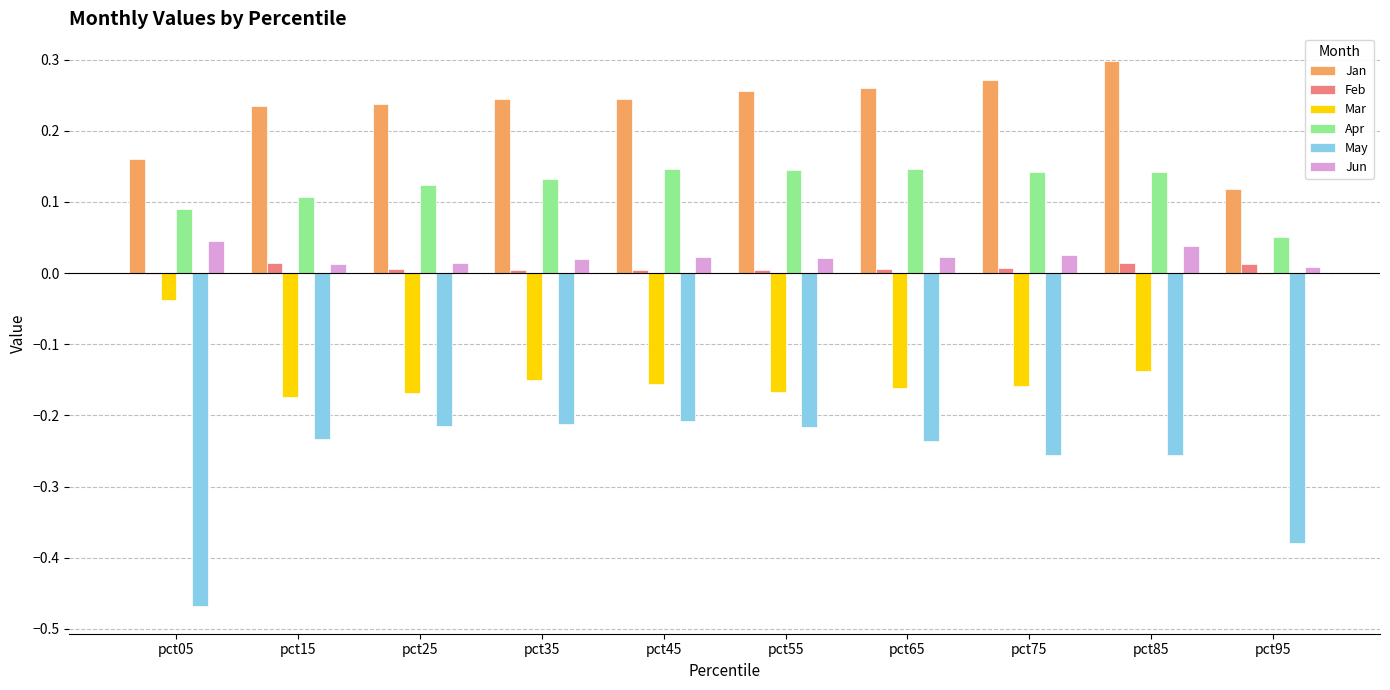

How many series are shown in this chart?

6